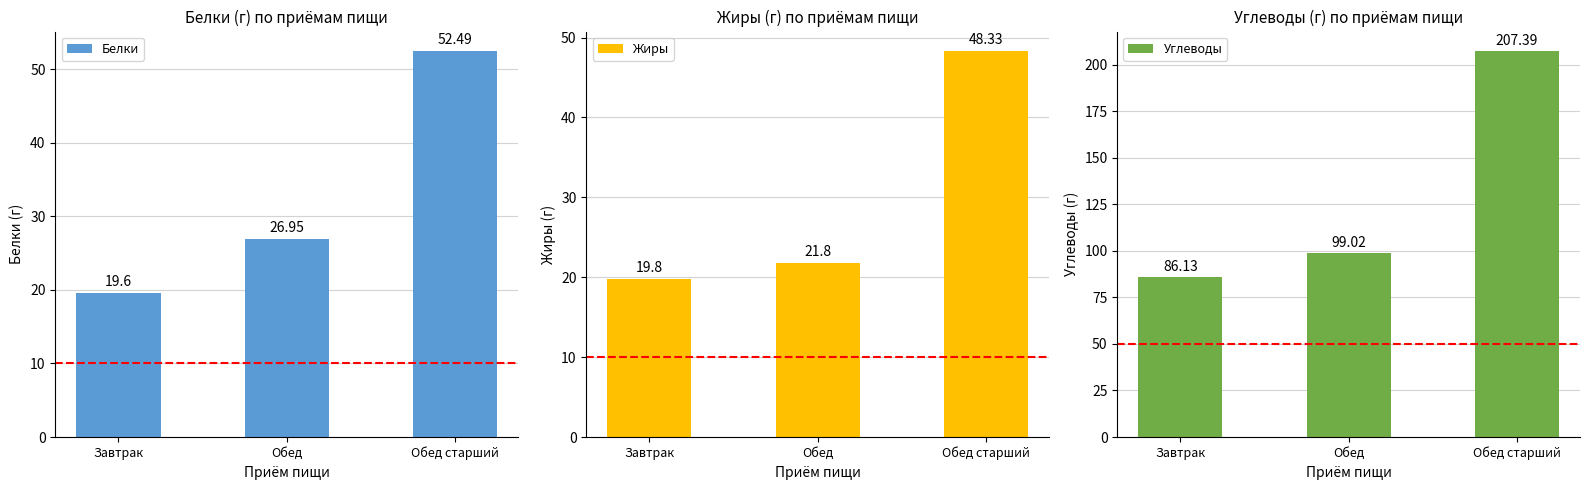

What is the approximate value of Белки at Завтрак?

19.6